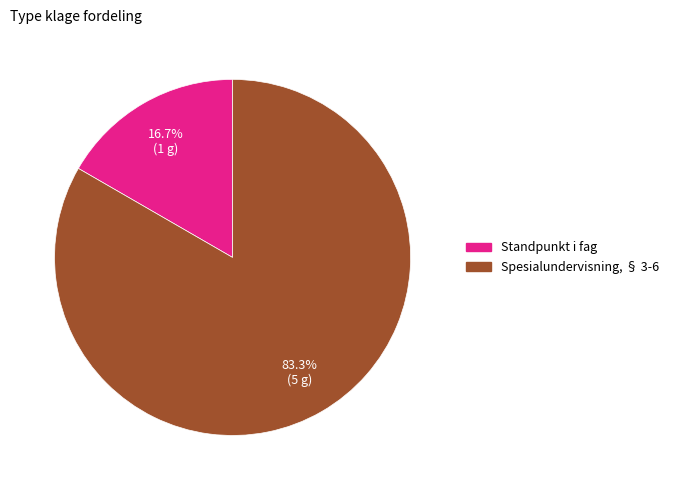

To the nearest percent, what portion does Spesialundervisning, § 3-6 represent?

83%